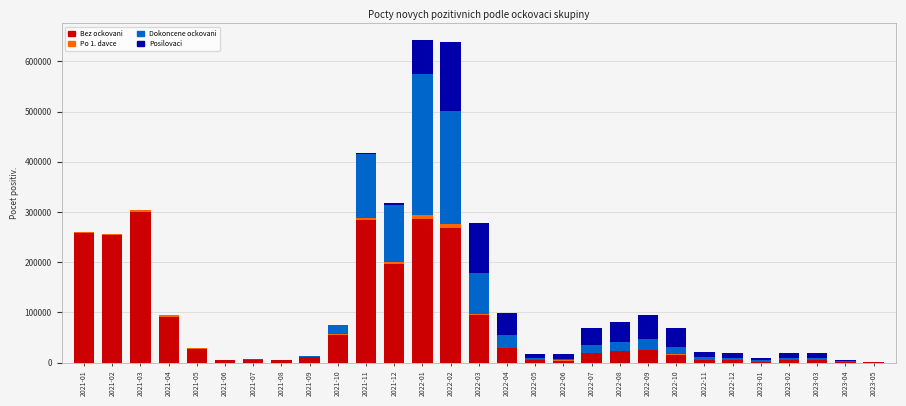

Count the number of categories in the chart.

29